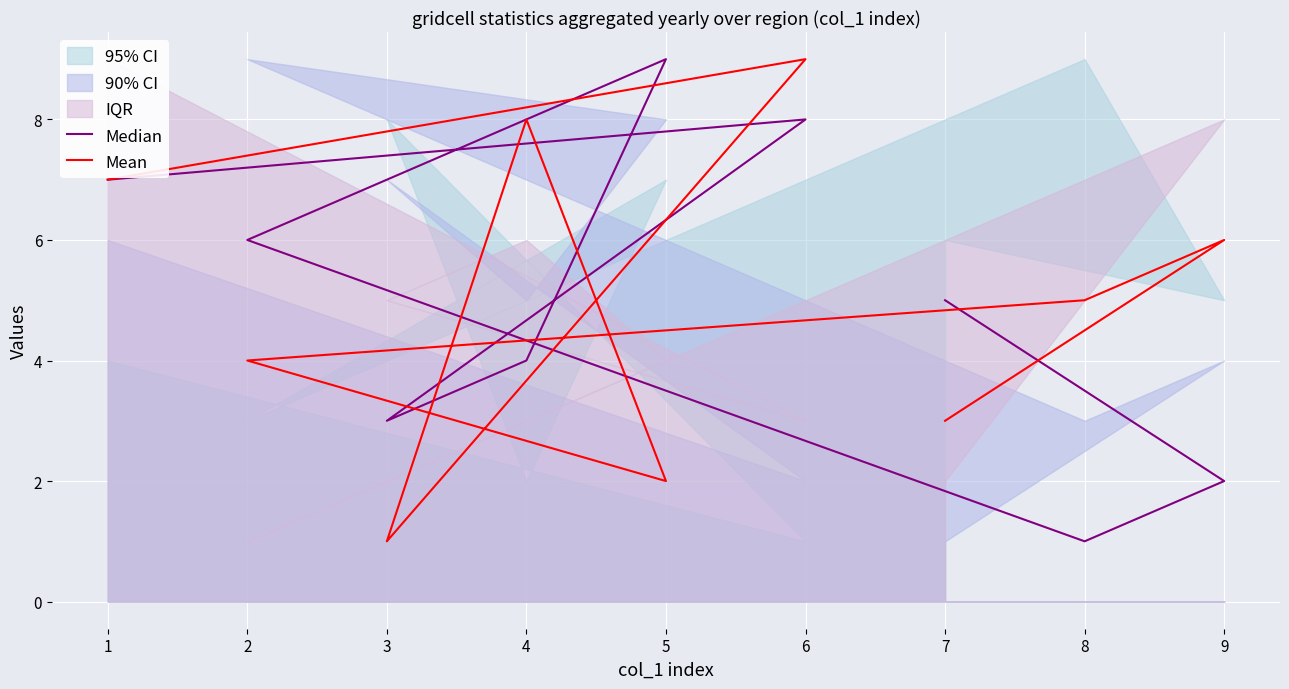

Which series ends up on top after the final intersection of Mean and Median?

Mean